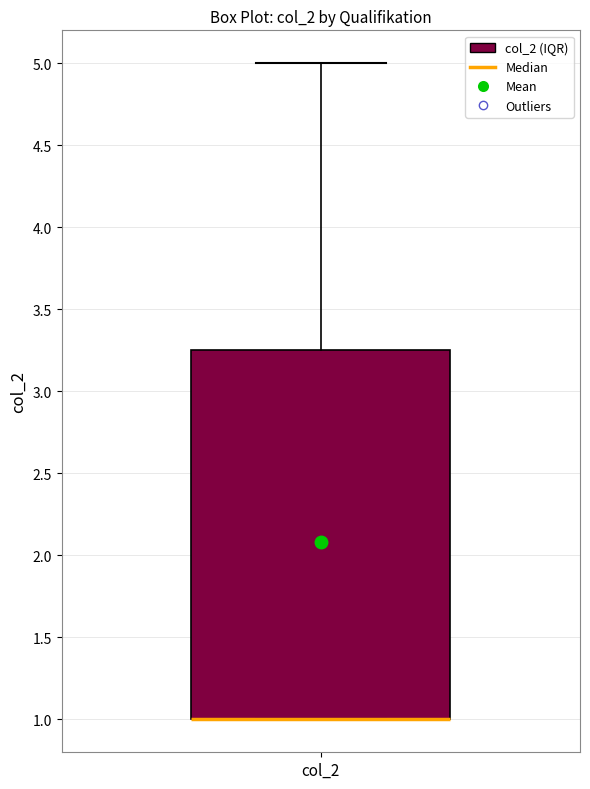

Read this box plot against the y-axis: the position of the median line, the range covered by the box, and the ends of both whiskers. The values are not printed on the chart, so give them approximately, as read against the axis.

median 1.00 (drawn on the box's lower edge), box 1.00 to 3.25, whiskers 1.00 to 5.00